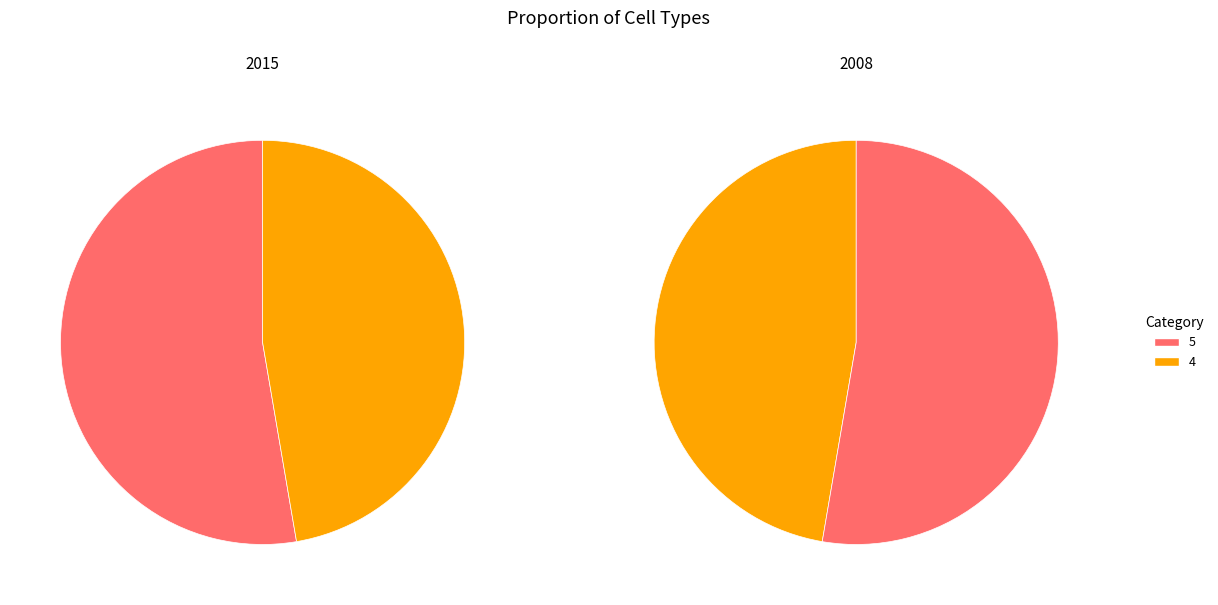

Which slice represents more than half of the pie?

5